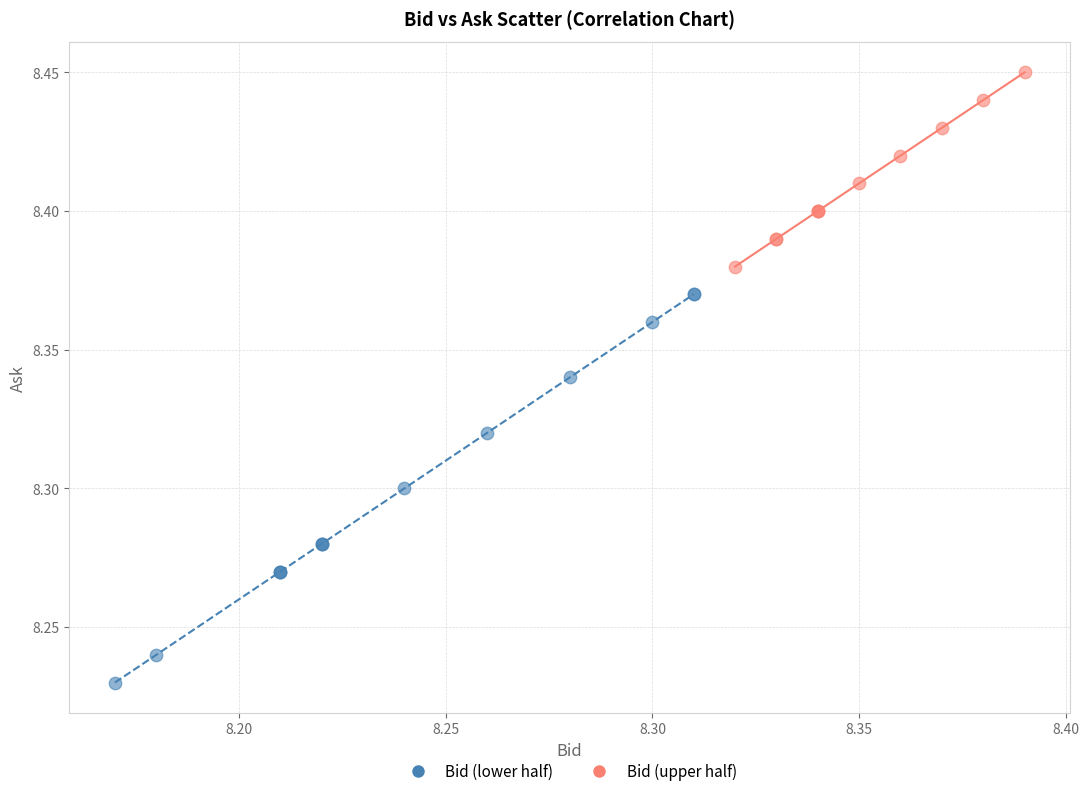

Which series has the widest spread of Y values?

Bid (lower half)